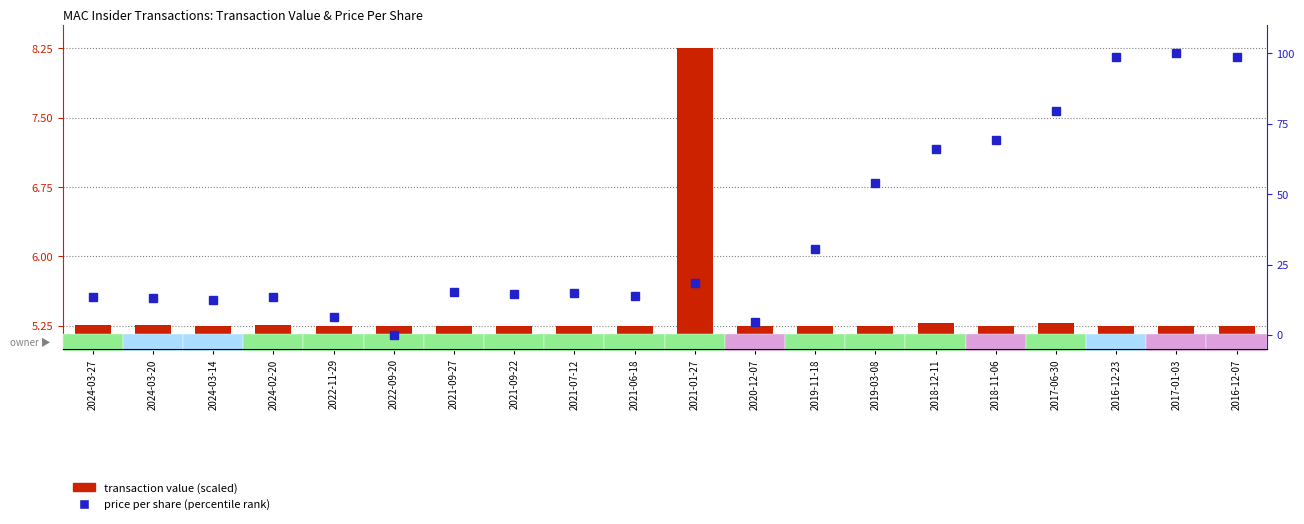

List the labels in order of price per share (percentile) value, smallest first.

2022-09-20, 2020-12-07, 2022-11-29, 2024-03-14, 2024-03-20, 2024-03-27, 2024-02-20, 2021-06-18, 2021-09-22, 2021-07-12, 2021-09-27, 2021-01-27, 2019-11-18, 2019-03-08, 2018-12-11, 2018-11-06, 2017-06-30, 2016-12-23, 2016-12-07, 2017-01-03